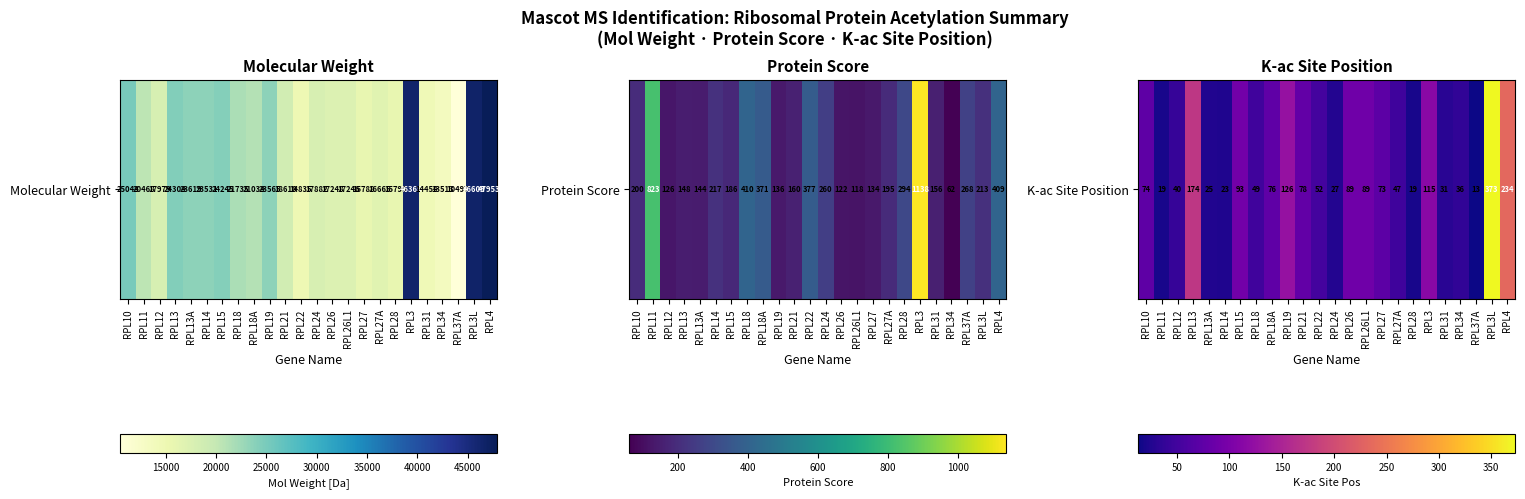

What is the maximum value shown in the chart?

373